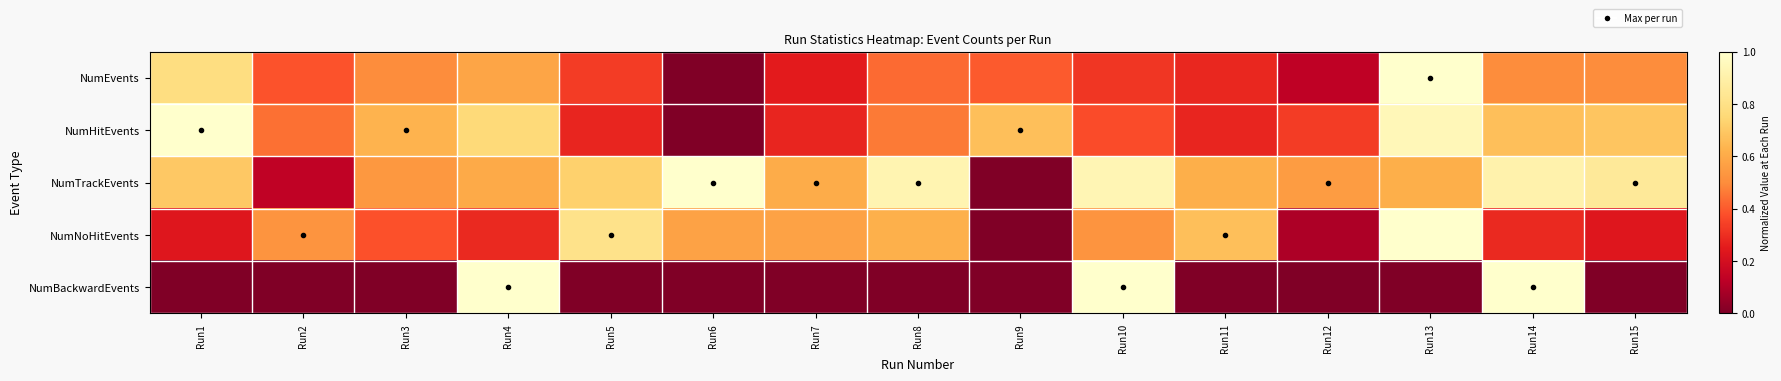

How many distinct data groups are displayed?

5